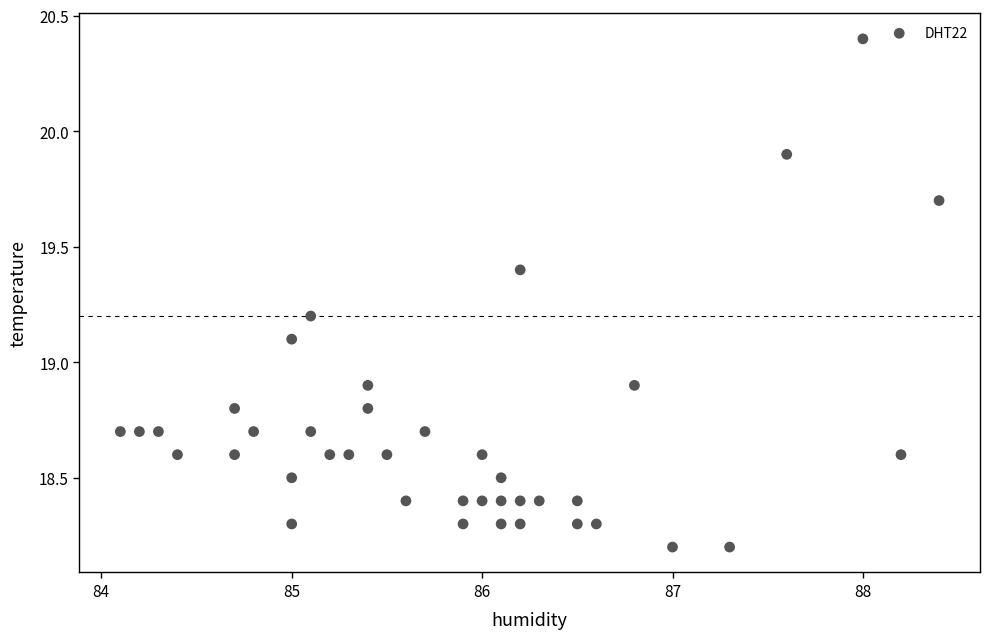

What is the range of Y values (max minus min)?

2.2